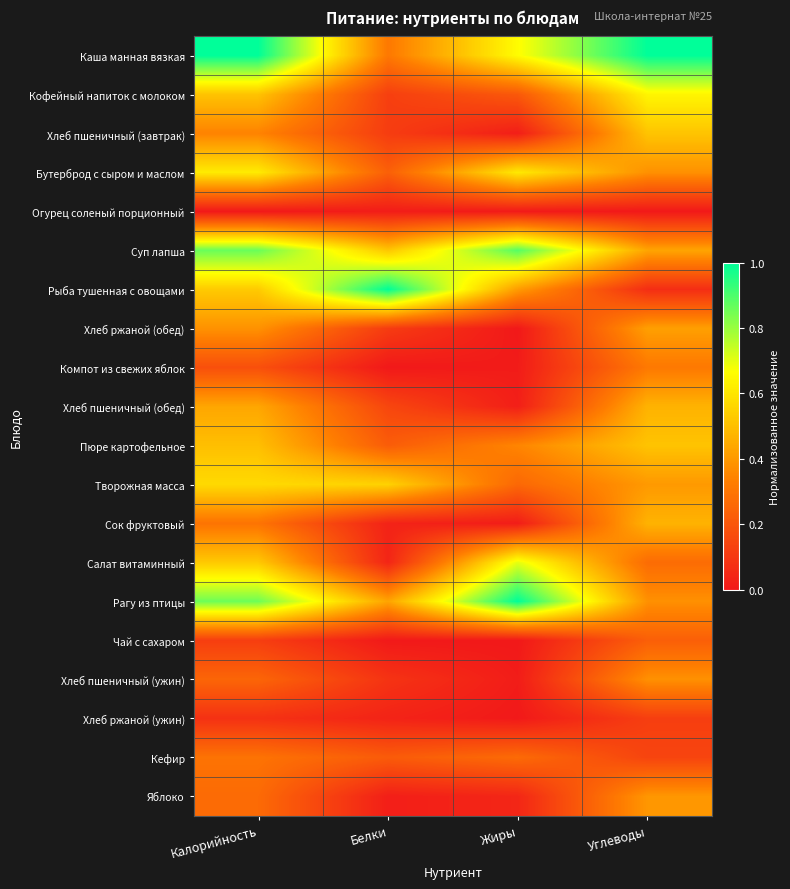

Which label corresponds to the largest value in the chart?

Калорийность